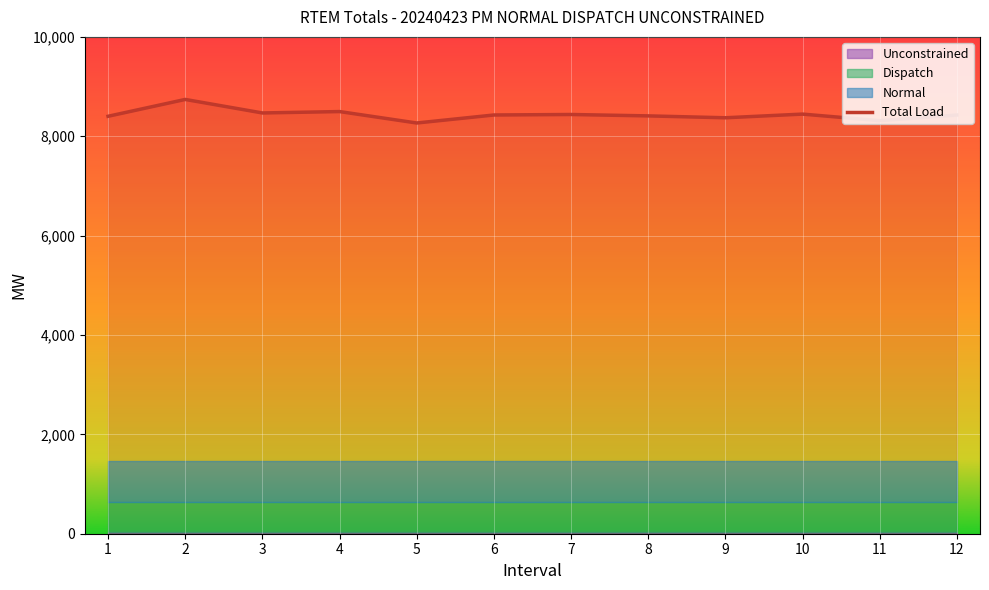

What is the lowest value of the Total Load series?

8267